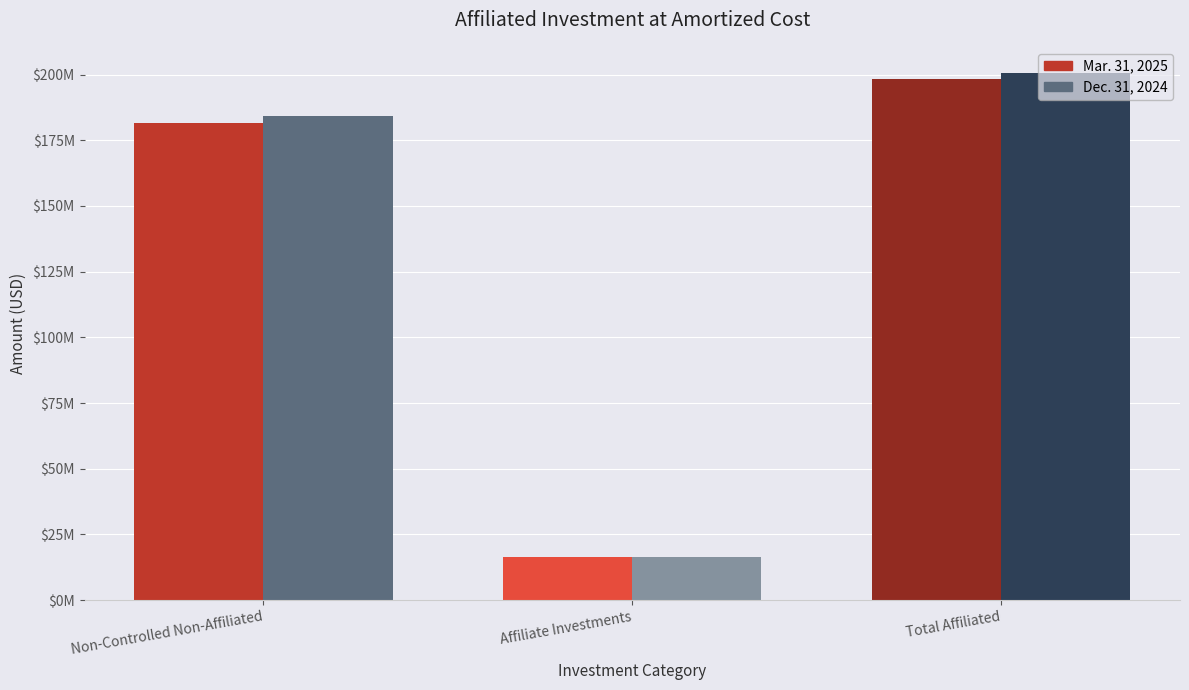

Reading left to right, transcribe all the data shown in this chart.

Mar. 31, 2025: Non-Controlled Non-Affiliated=181732130	Affiliate Investments=16374641	Total Affiliated=198106771
Dec. 31, 2024: Non-Controlled Non-Affiliated=184154029	Affiliate Investments=16351878	Total Affiliated=200505907